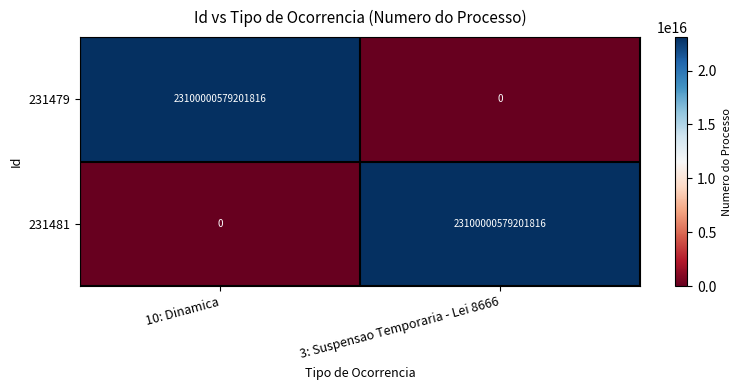

At 3: Suspensao Temporaria - Lei 8666, list the series in order from largest to smallest.

231481, 231479